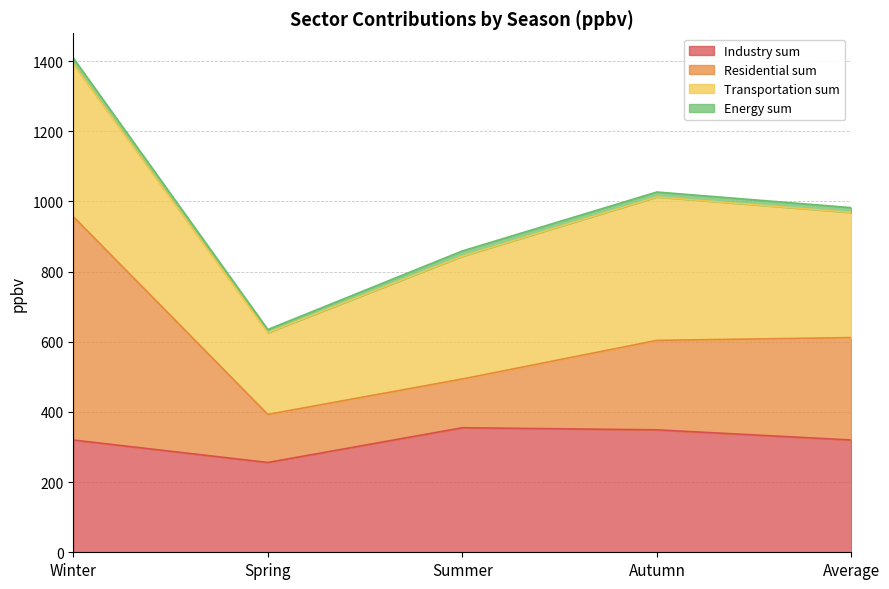

At which category is the sum across all series the highest?

Winter